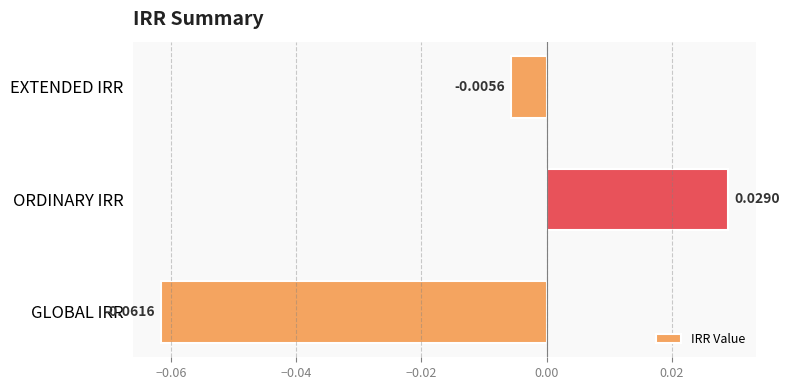

Where is the data nearest to the value 0?

EXTENDED IRR